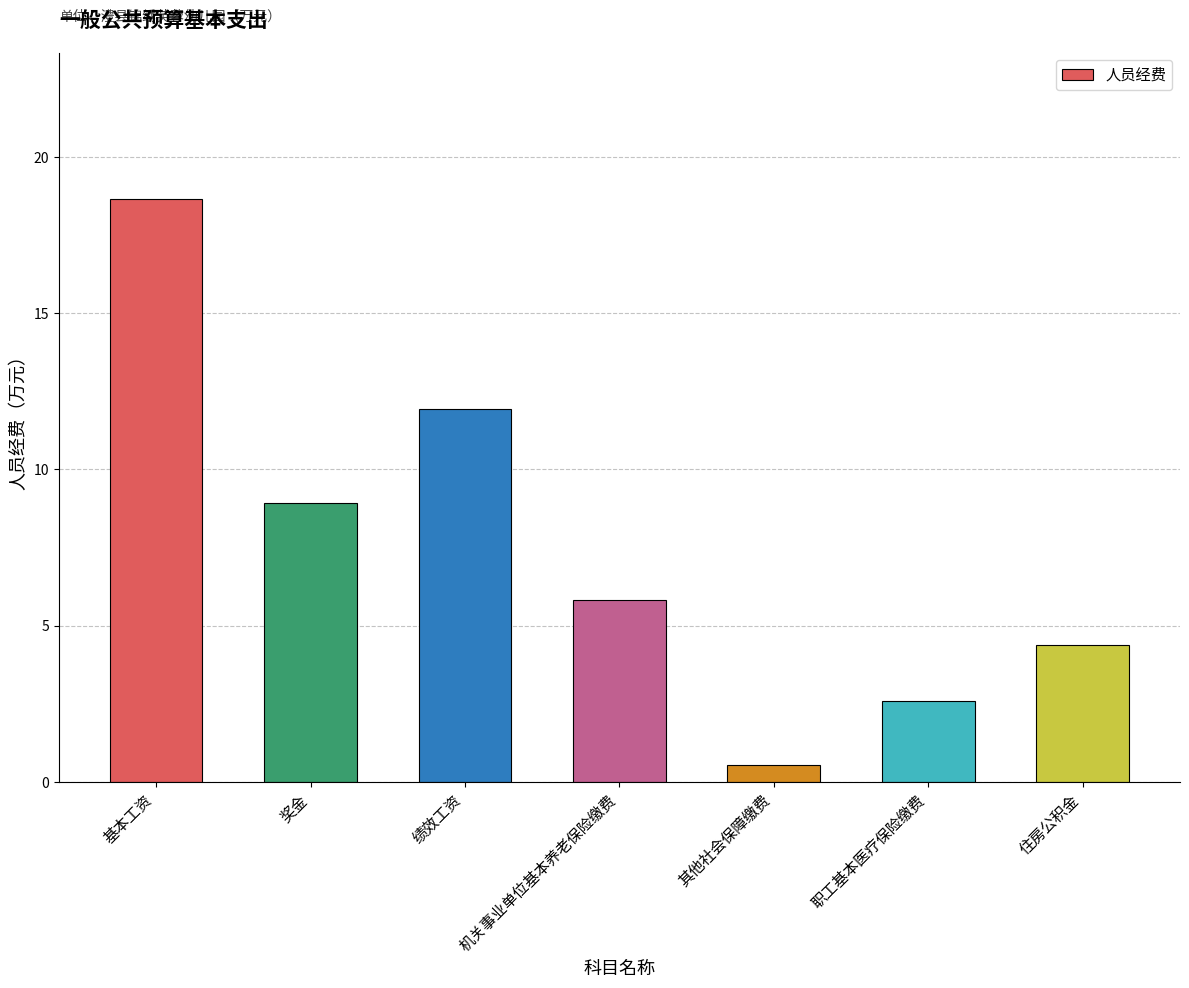

Count the number of data series in this chart.

1